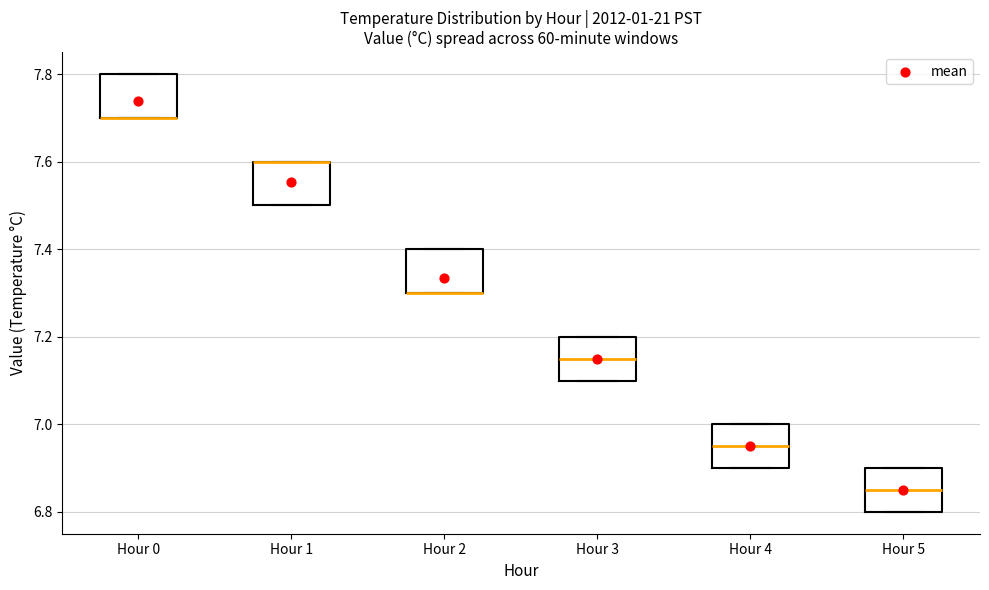

Reading left to right, transcribe this box plot: for each box, give where its median line is, the range the box spans, and where its two whiskers end, as read against the y-axis. The values are not printed on the chart, so give them approximately, as read against the axis.

Hour 0: median 7.70 (drawn on the box's lower edge), box 7.70 to 7.80, whiskers 7.70 to 7.80
Hour 1: median 7.60 (drawn on the box's upper edge), box 7.50 to 7.60, whiskers 7.50 to 7.60
Hour 2: median 7.30 (drawn on the box's lower edge), box 7.30 to 7.40, whiskers 7.30 to 7.40
Hour 3: median 7.16, box 7.10 to 7.20, whiskers 7.10 to 7.20
Hour 4: median 6.96, box 6.90 to 7.00, whiskers 6.90 to 7.00
Hour 5: median 6.86, box 6.80 to 6.90, whiskers 6.80 to 6.90